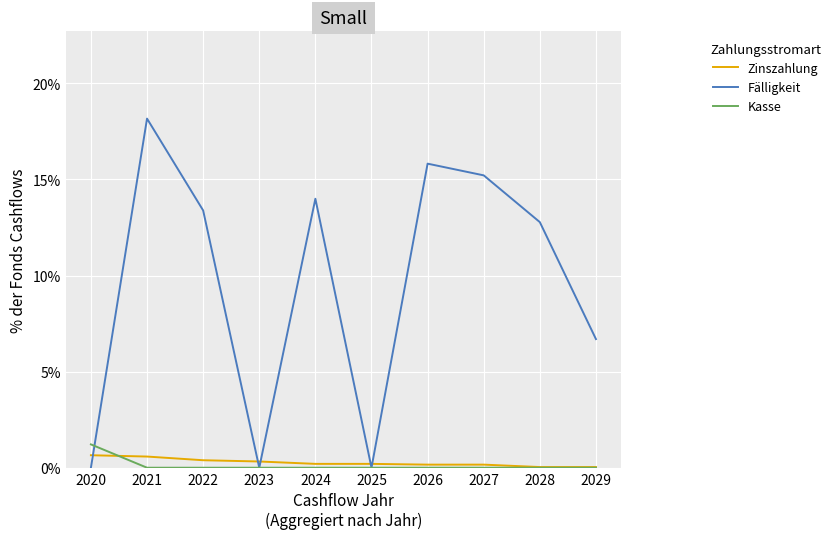

What is the average value of the Kasse series?

0.1